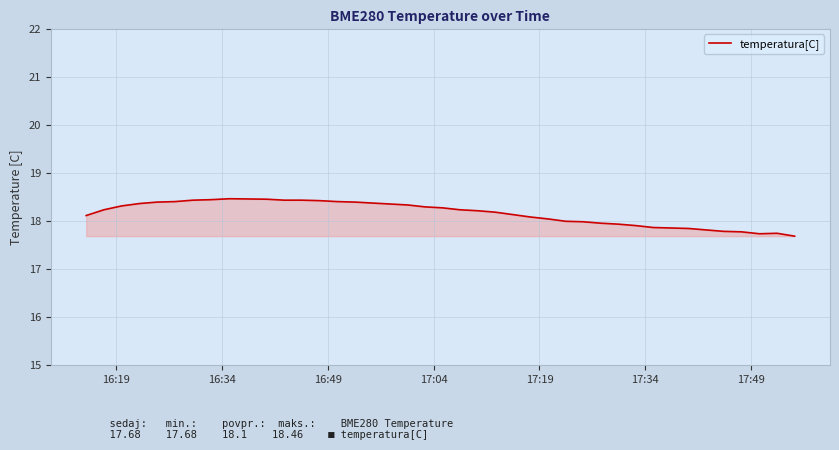

What is the smallest value displayed?

17.7